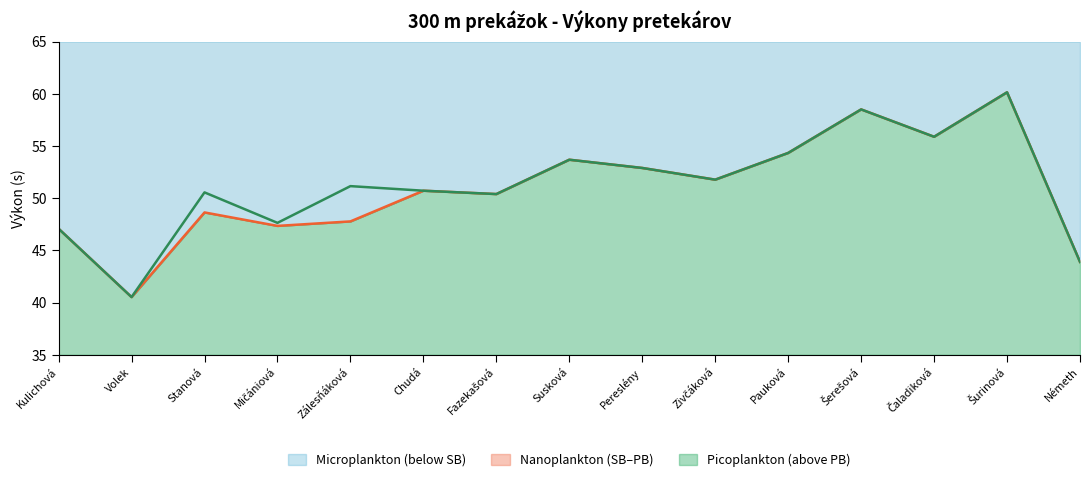

Count the number of categories in the chart.

15